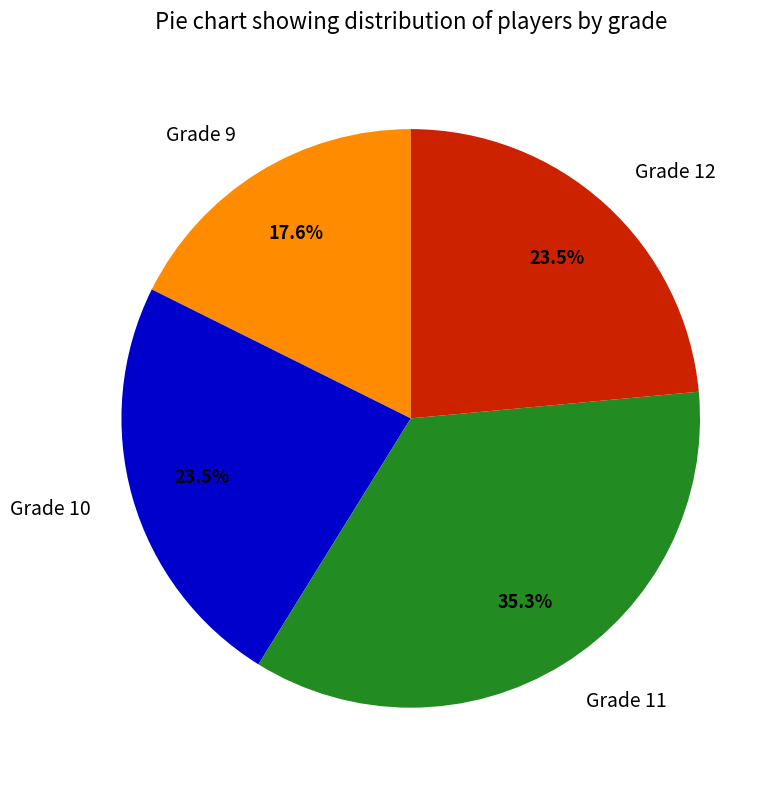

What portion of the pie excludes Grade 10?

76.5%